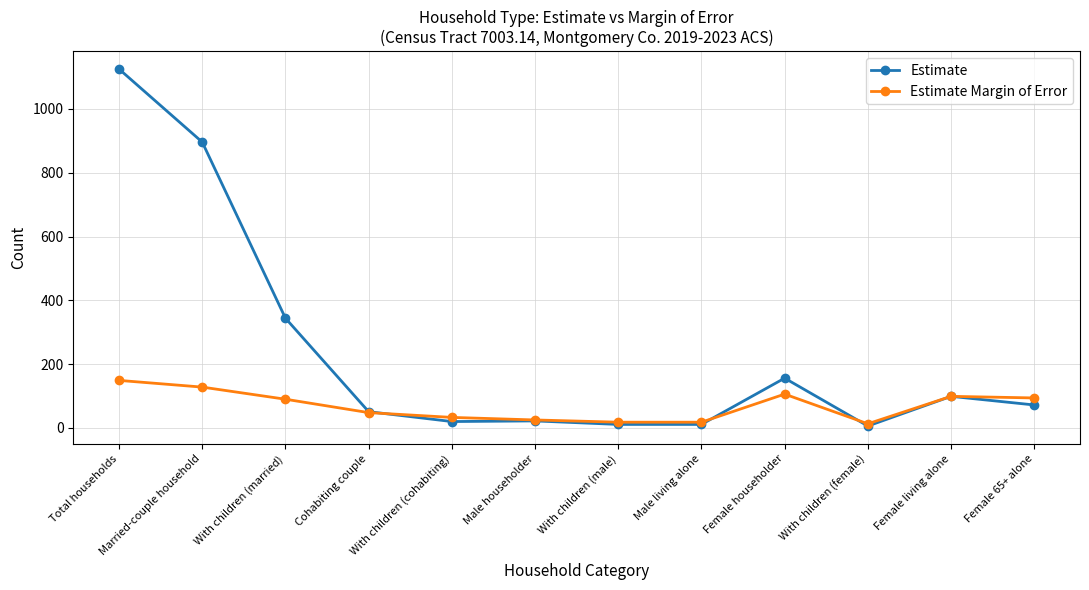

True or false: Estimate Margin of Error has a value of 106 at Female householder.

True